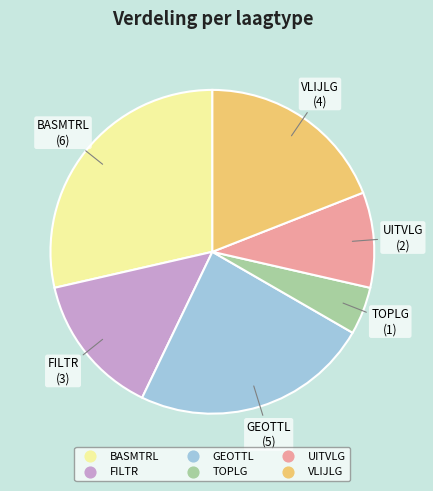

Count the number of slices in the pie.

6